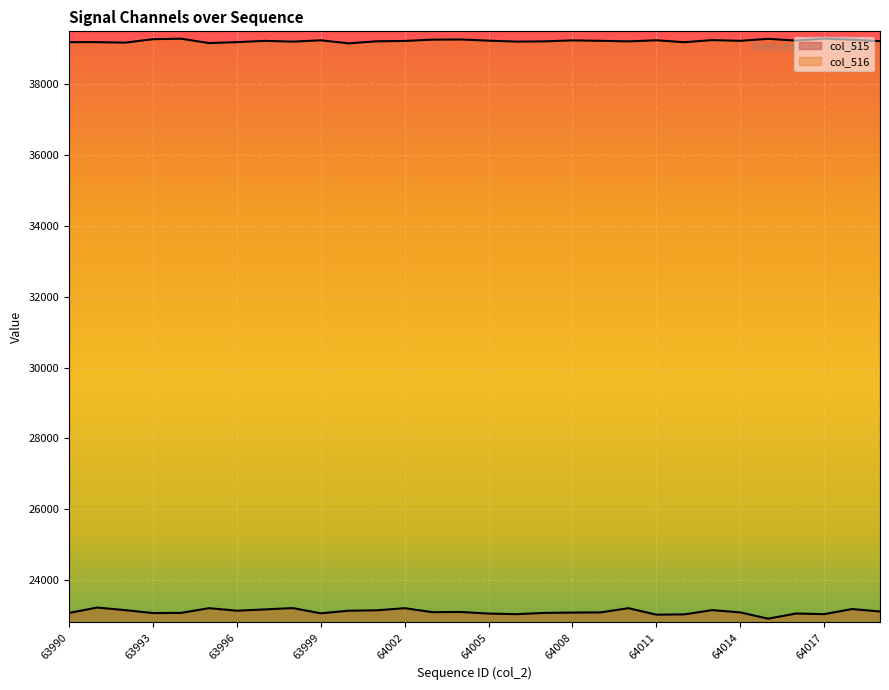

Which category has the lowest value in the col_516 series?

64000